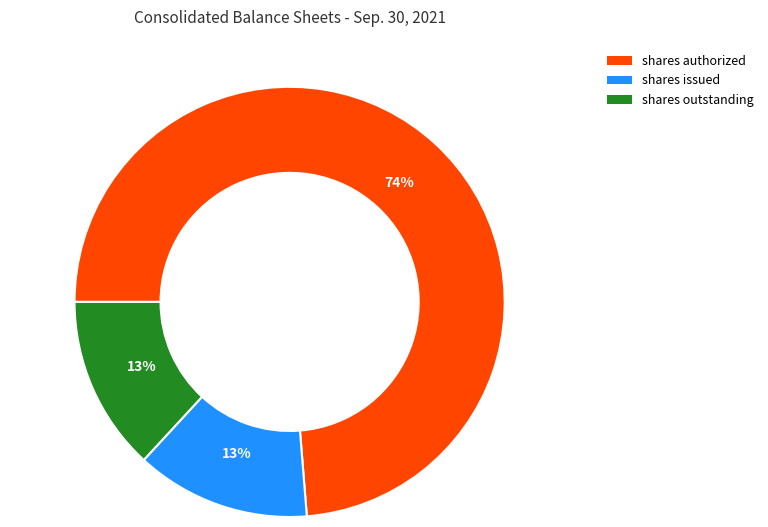

Does any single category account for the majority?

Yes